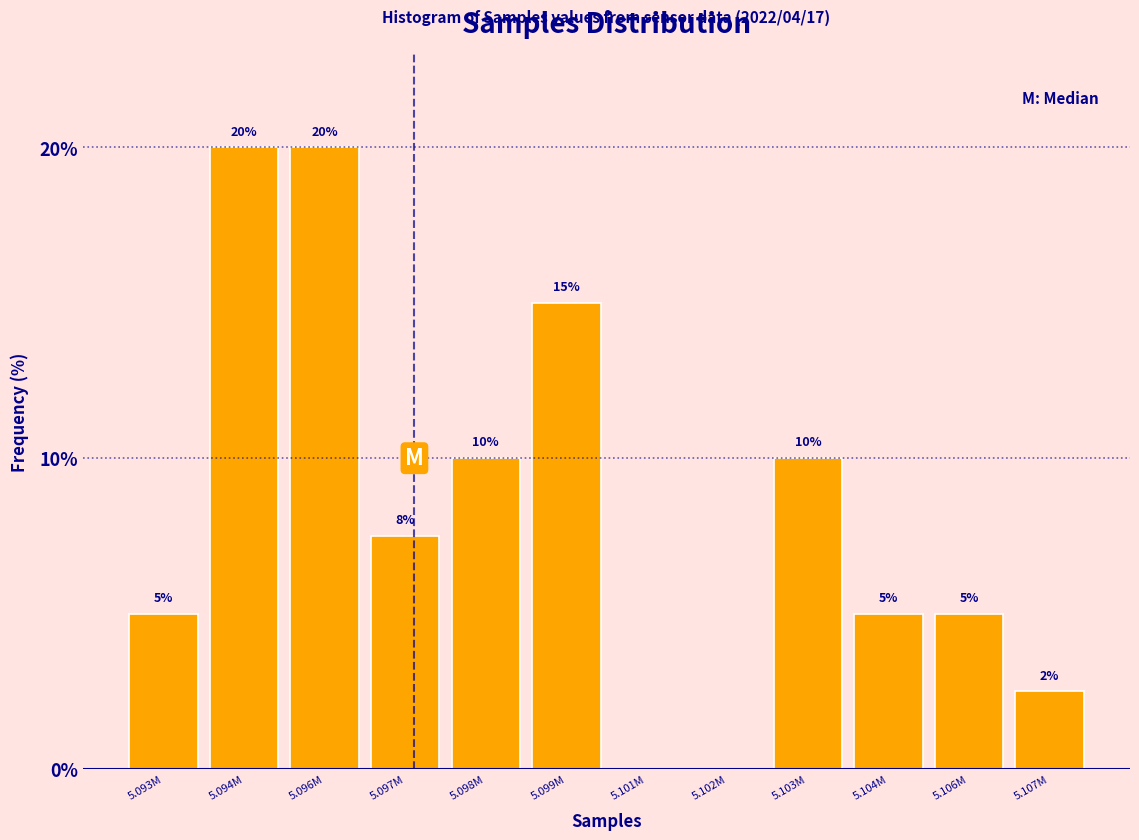

What value does the data have at 5.103M?

10.0